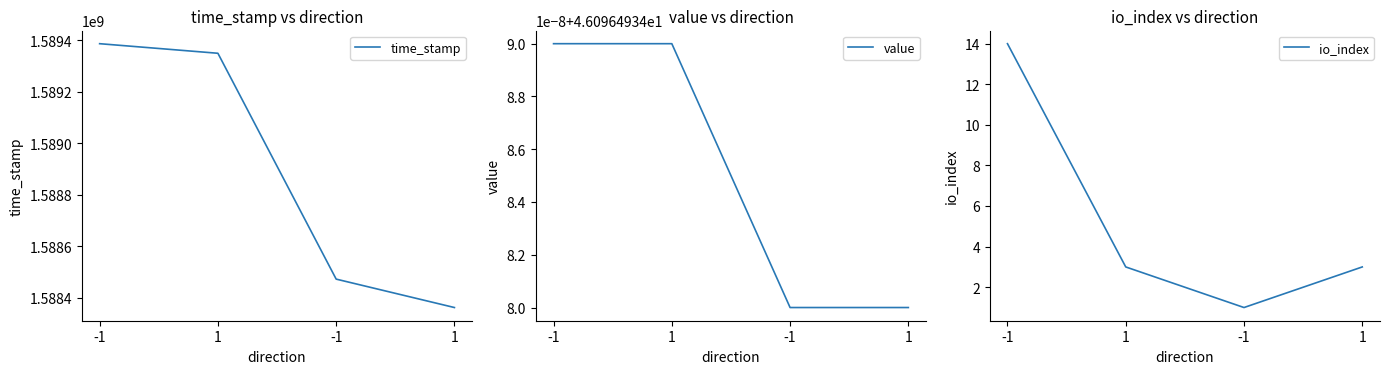

True or false: io_index and value intersect in this chart.

False